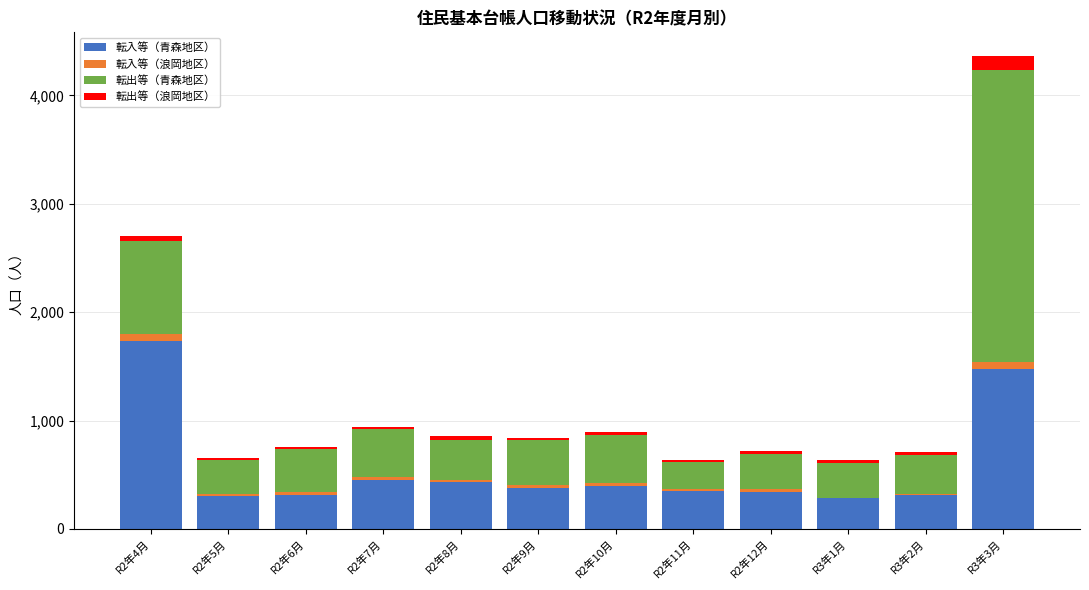

At which category is the sum across all series the highest?

R3年3月